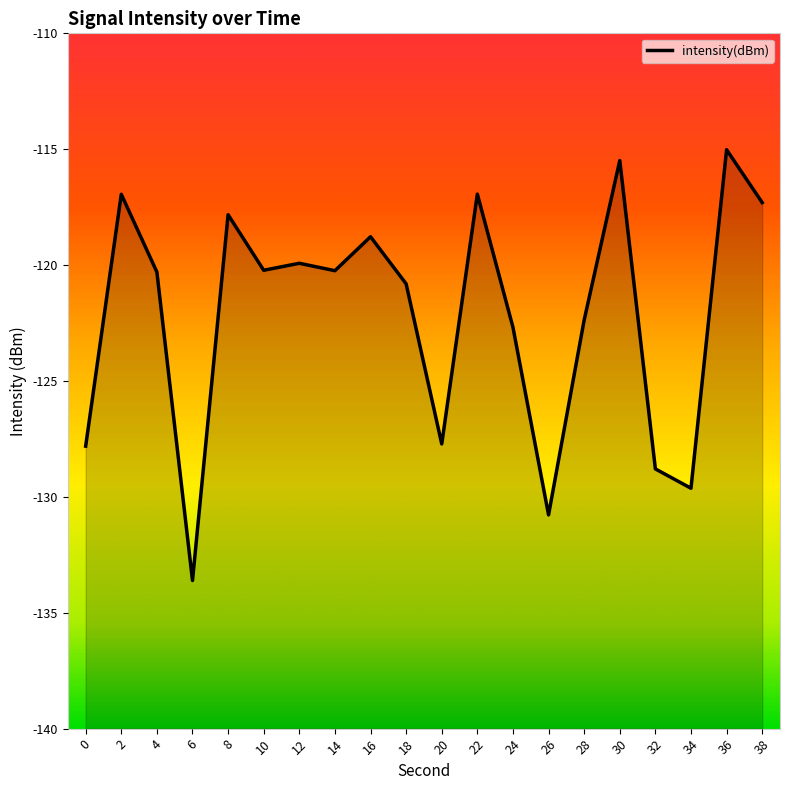

What is the change in value from 16 to 20?

-8.9